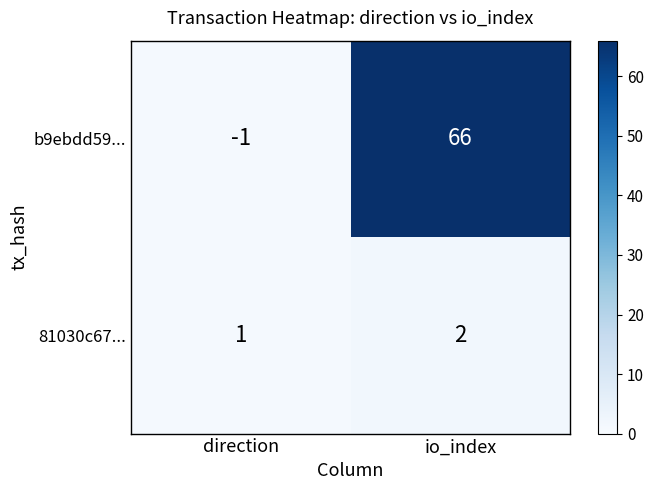

What is the difference between the maximum and minimum values in the b9ebdd59... series?

67